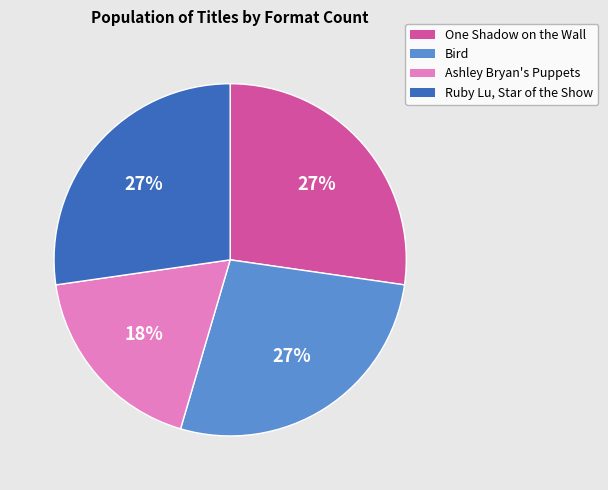

To the nearest percent, what is the difference between the One Shadow on the Wall and Ashley Bryan's Puppets slice percentages?

9%